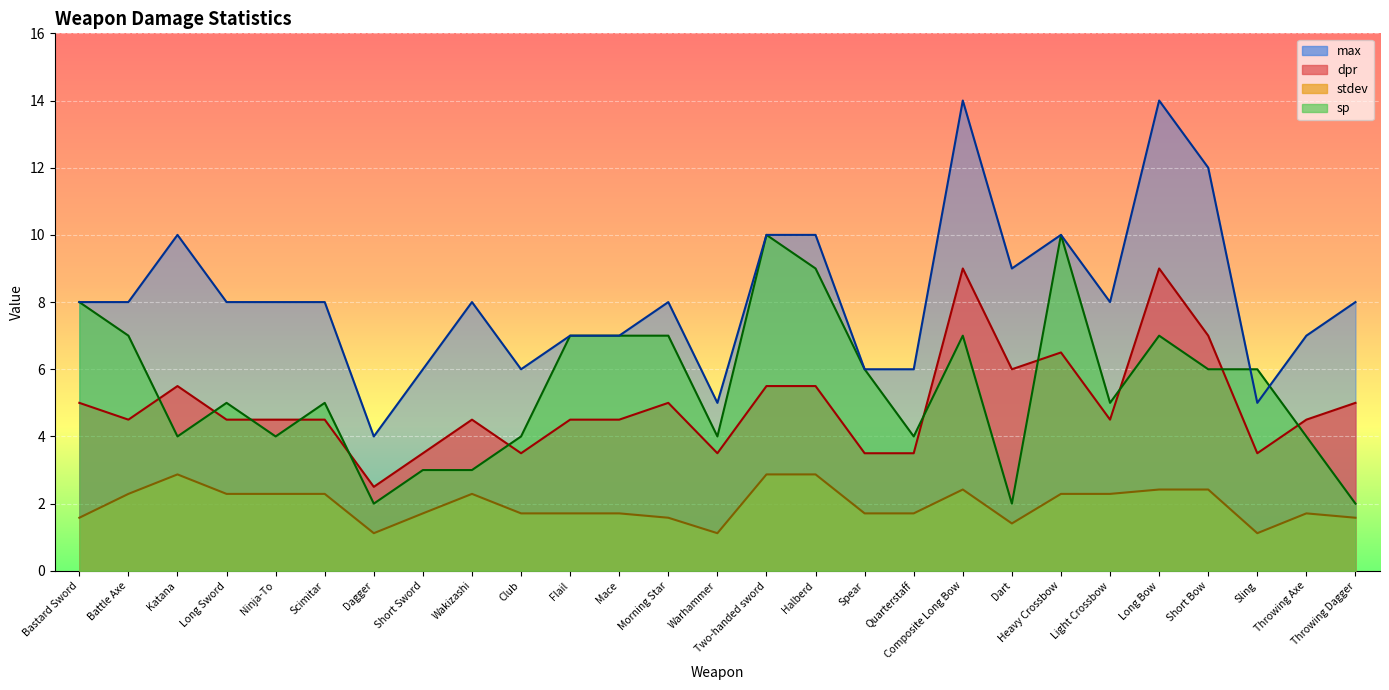

What is the maximum value for sp?

10.0